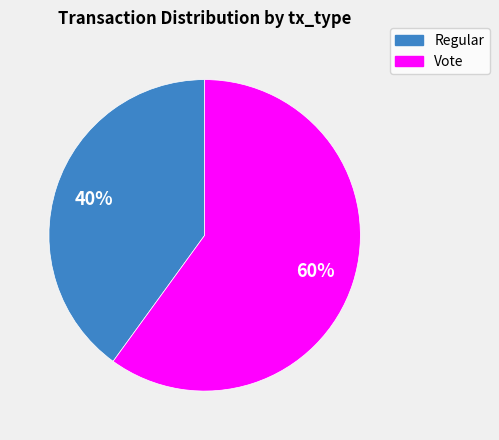

To the nearest percent, what percentage of the pie is Vote?

60%